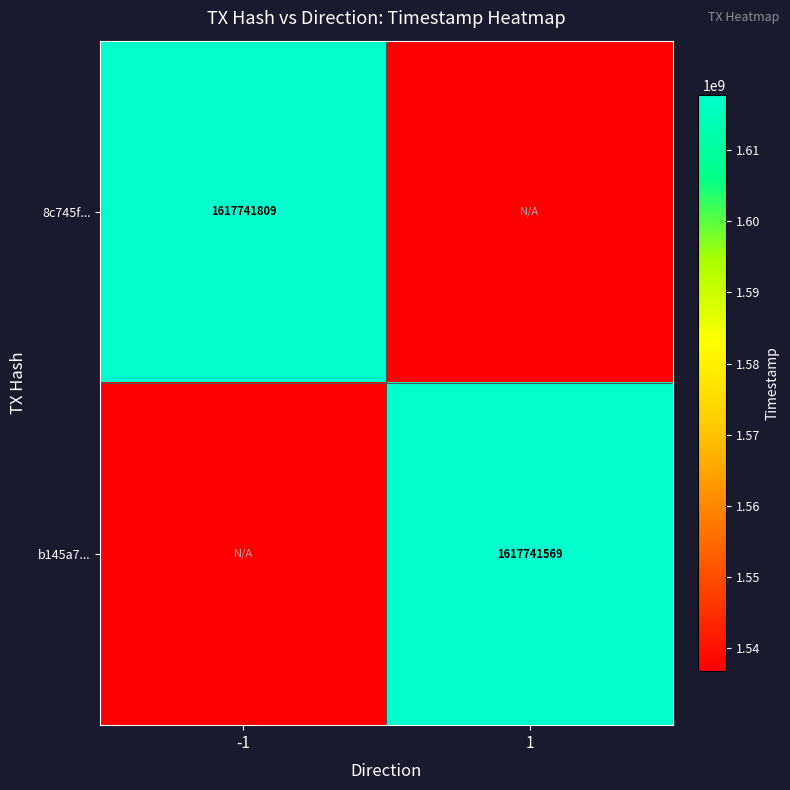

Rank the series by their average value, from lowest to highest.

b145a7..., 8c745f...